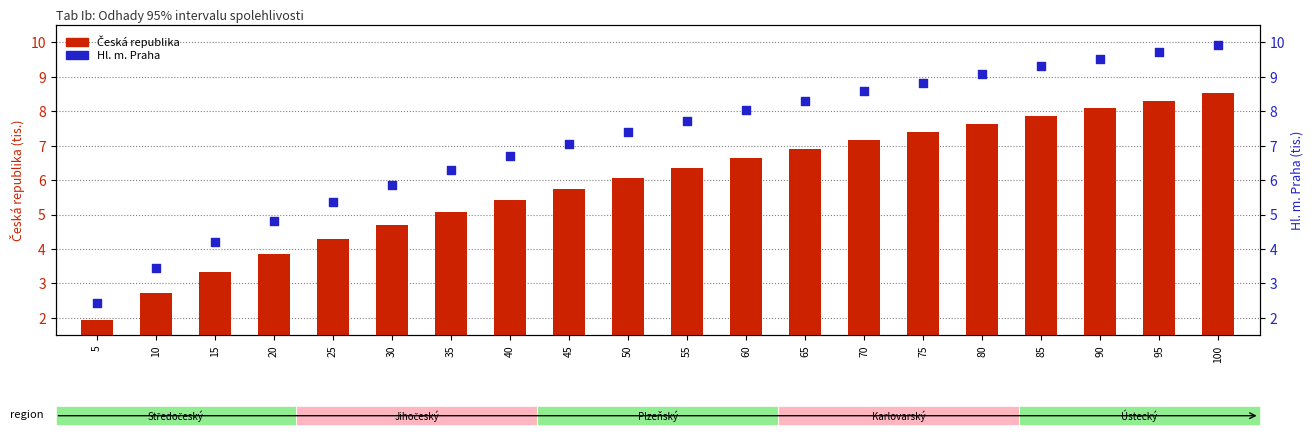

At which category is the sum across all series the highest?

100